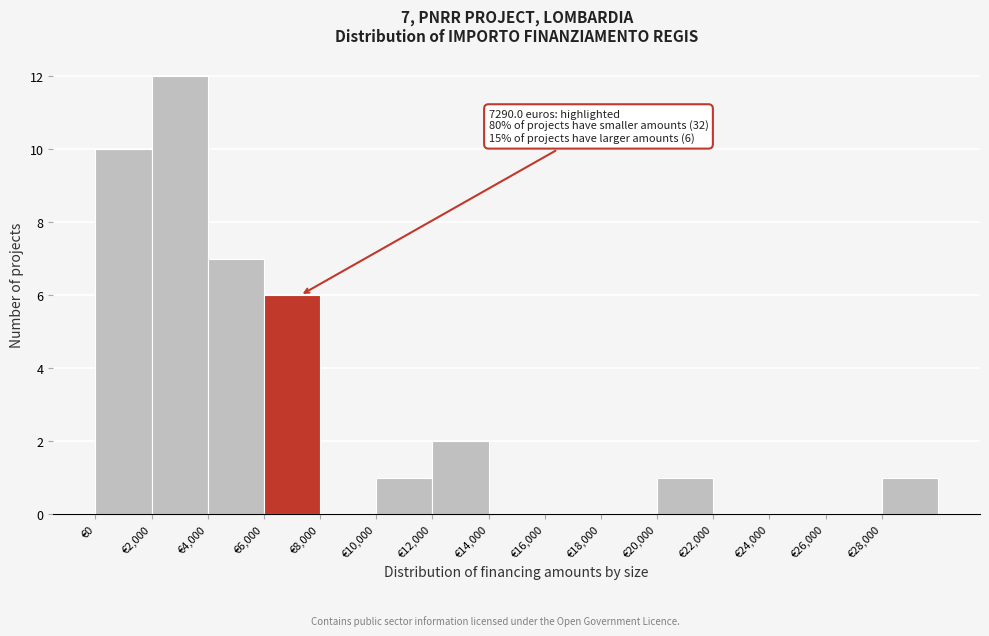

Over which range of the x-axis is the bar tallest?

2000 to 4000